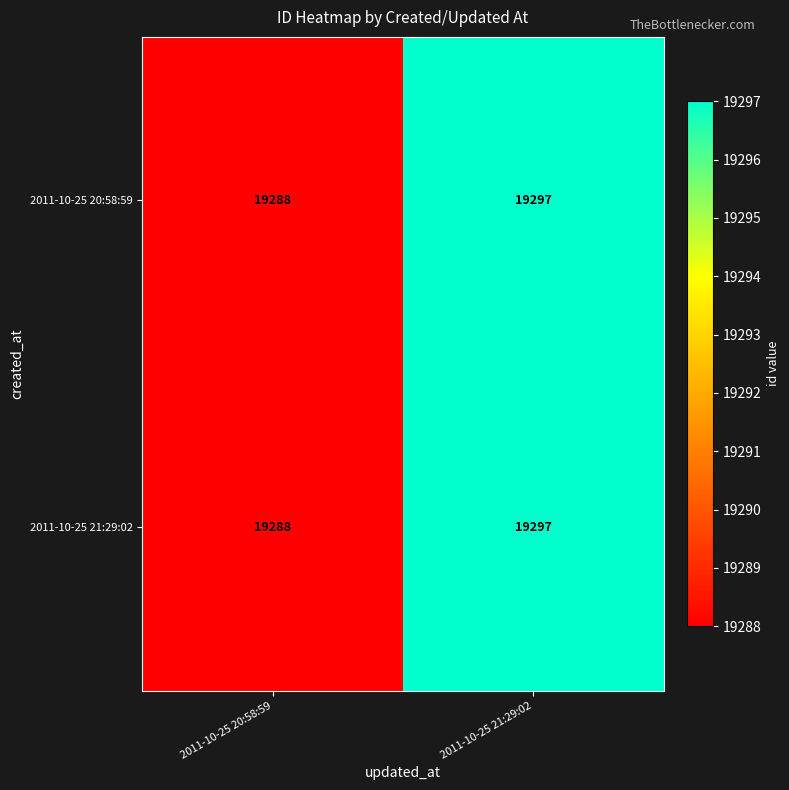

What is the minimum value shown in the chart?

19288